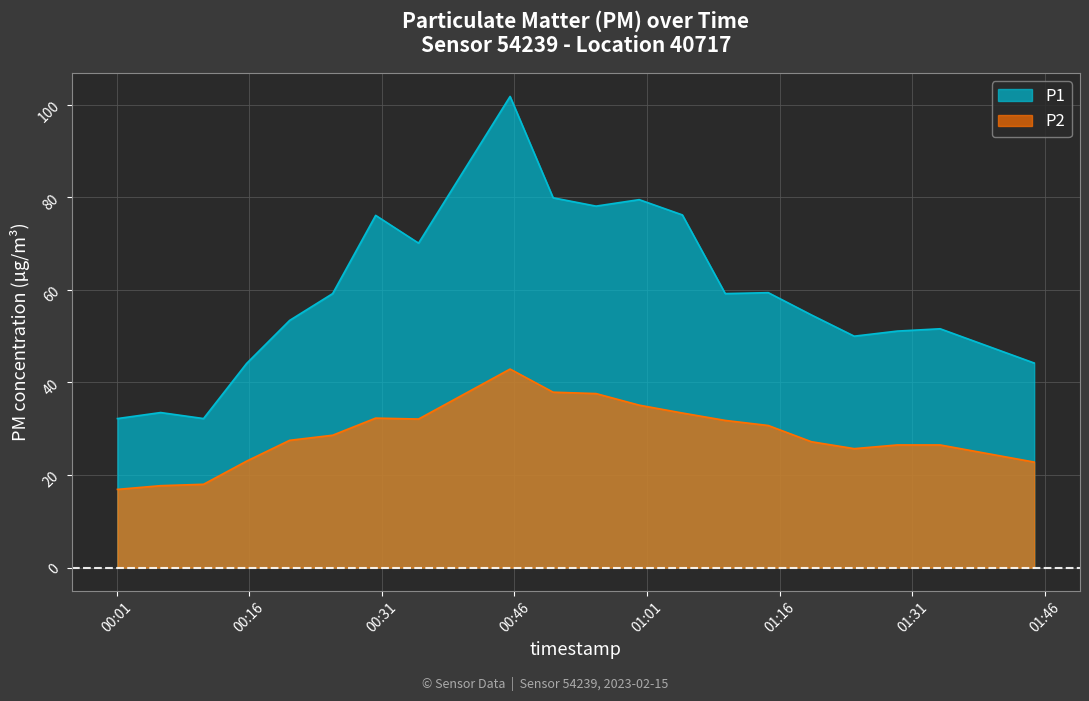

Between 2023-02-15T00:10:50 and 2023-02-15T01:00:06, which series saw the biggest shift?

P1